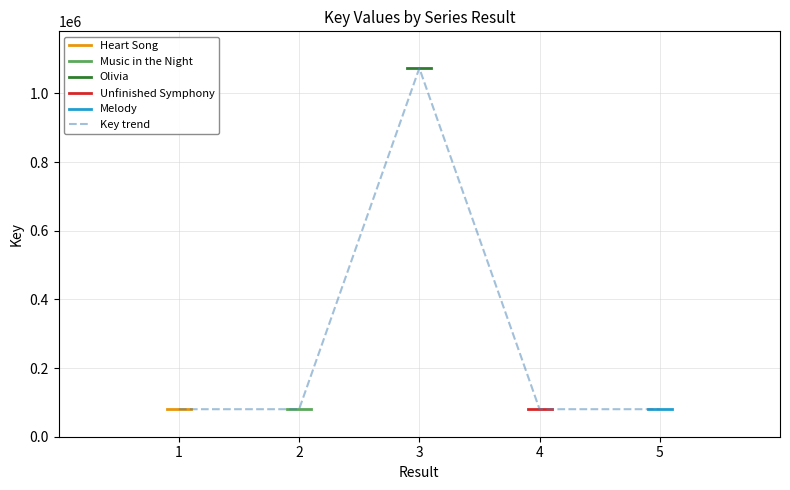

Rank the series by their maximum value, from highest to lowest.

Olivia, Melody, Unfinished Symphony, Heart Song, Music in the Night